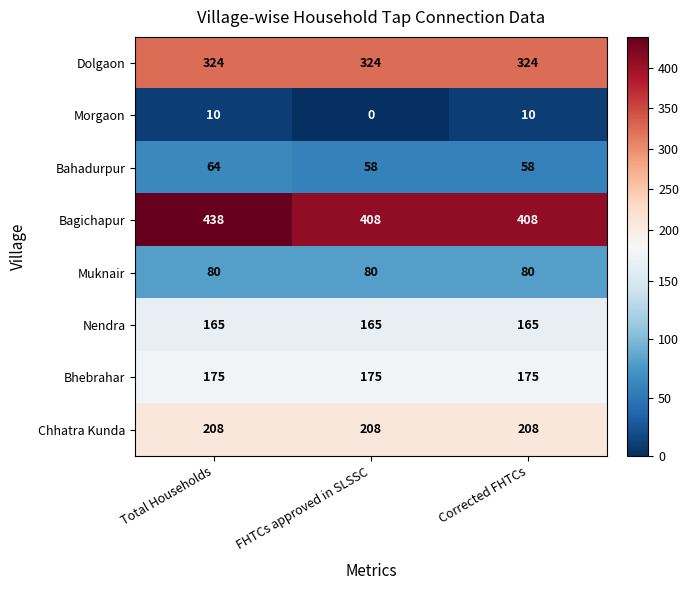

What is the greatest value displayed?

438